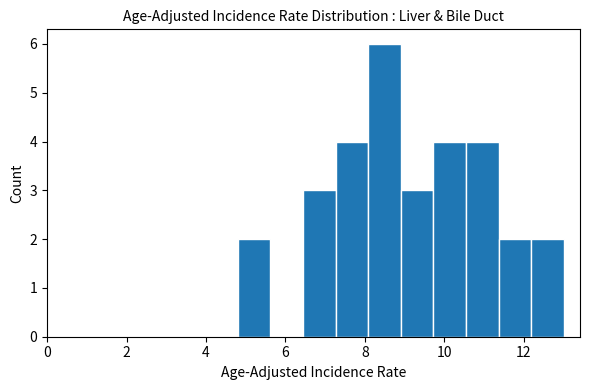

Reading left to right, list every bar in this chart as the range it spans on the x-axis followed by its height. Neither the bar edges nor the heights are printed on the chart, so give them approximately, as read against the axes.

4.80 to 5.62: 2
5.62 to 6.44: 0
6.44 to 7.26: 3
7.26 to 8.08: 4
8.08 to 8.90: 6
8.90 to 9.72: 3
9.72 to 10.54: 4
10.54 to 11.36: 4
11.36 to 12.18: 2
12.18 to 13.00: 2